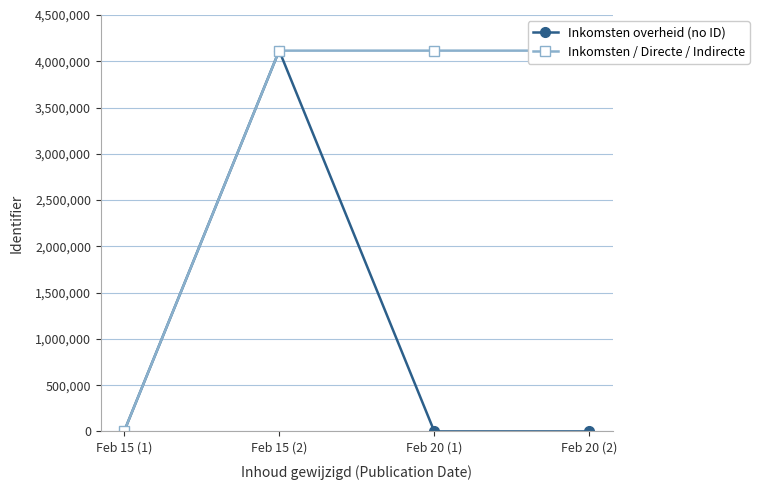

True or false: Inkomsten / Directe / Indirecte and Inkomsten overheid (no ID) intersect in this chart.

False